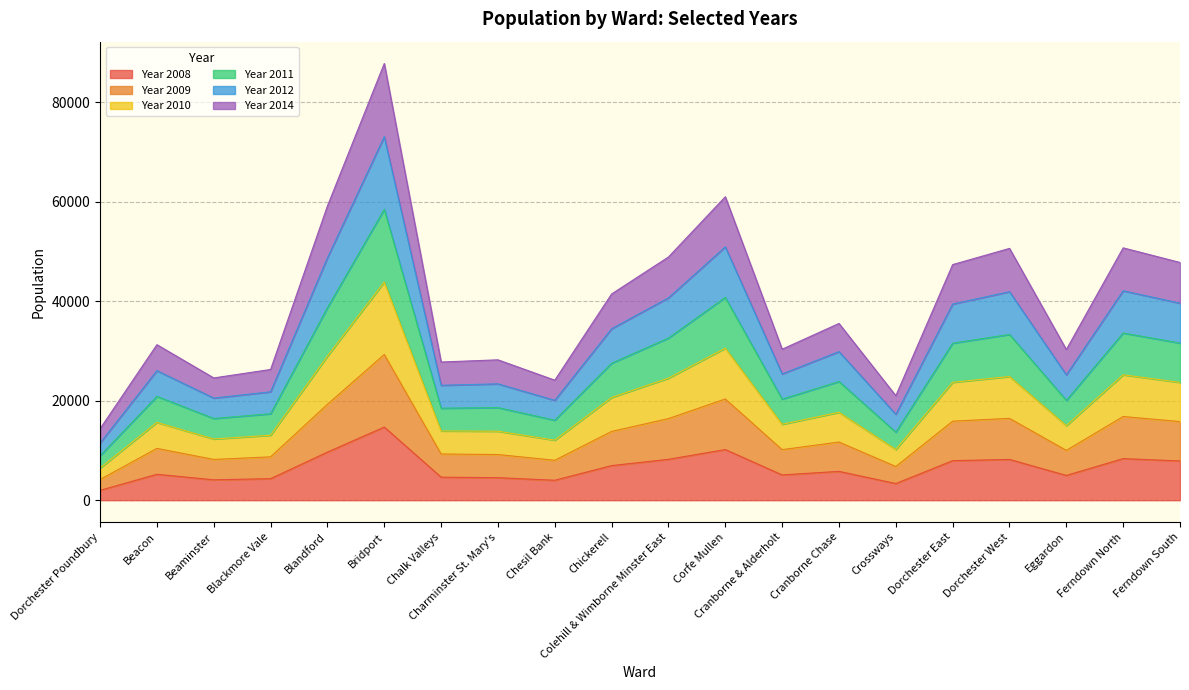

Count the number of data series in this chart.

6